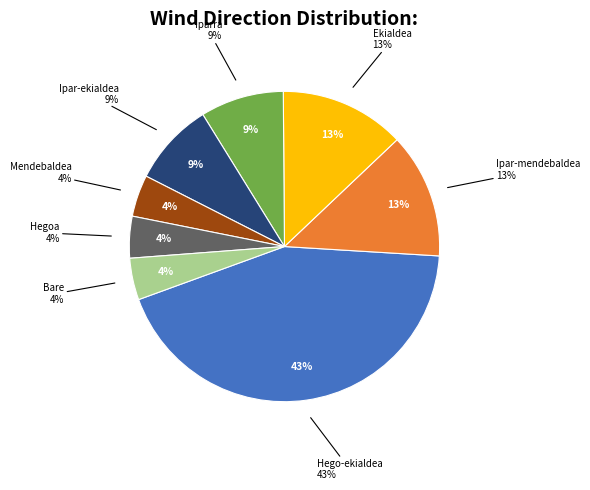

Does Hego-ekialdea account for over 50% of the chart?

No